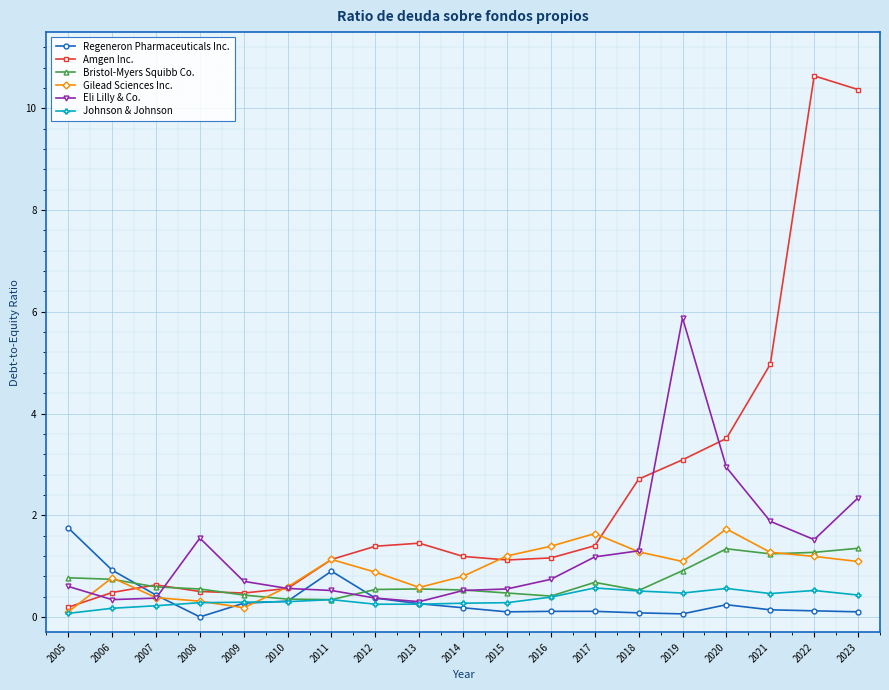

What is the value of the Gilead Sciences Inc. point at the 17th from the left?

1.3